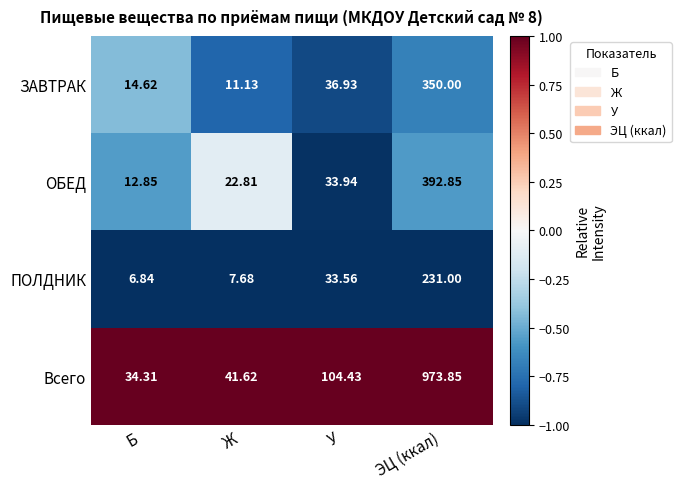

At which category is the sum across all series the highest?

ЭЦ (ккал)